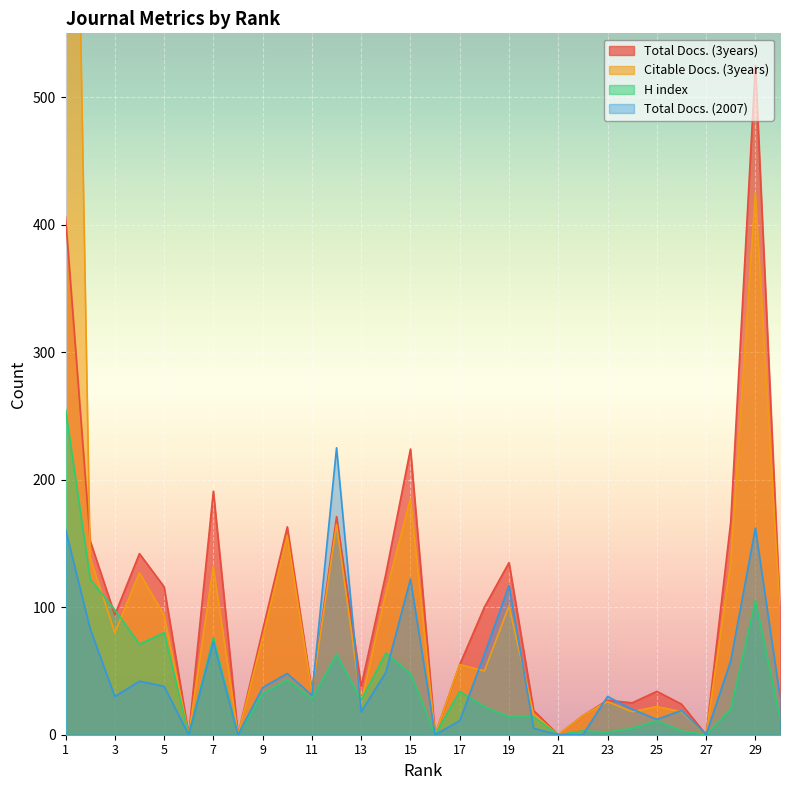

List the series in order of their peak value, lowest first.

Total Docs. (2007), H index, Total Docs. (3years), Citable Docs. (3years)